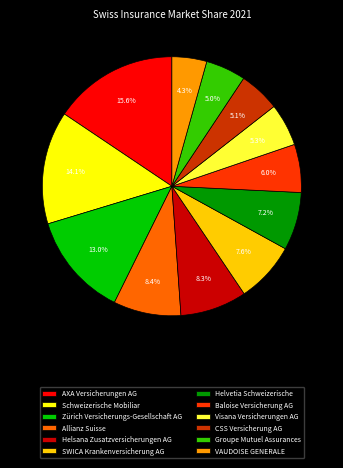

Is there a majority slice in this chart?

No